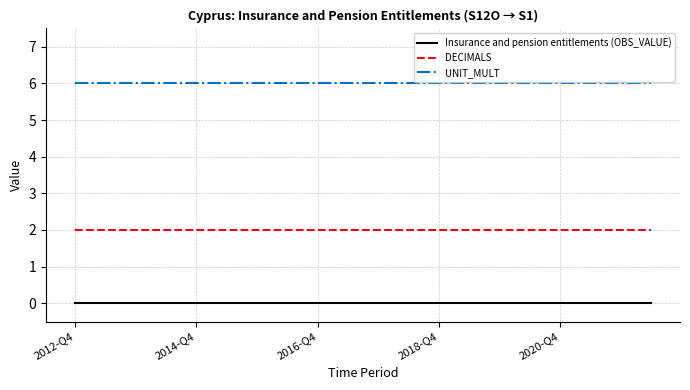

True or false: Insurance and pension entitlements (OBS_VALUE) and UNIT_MULT intersect in this chart.

False